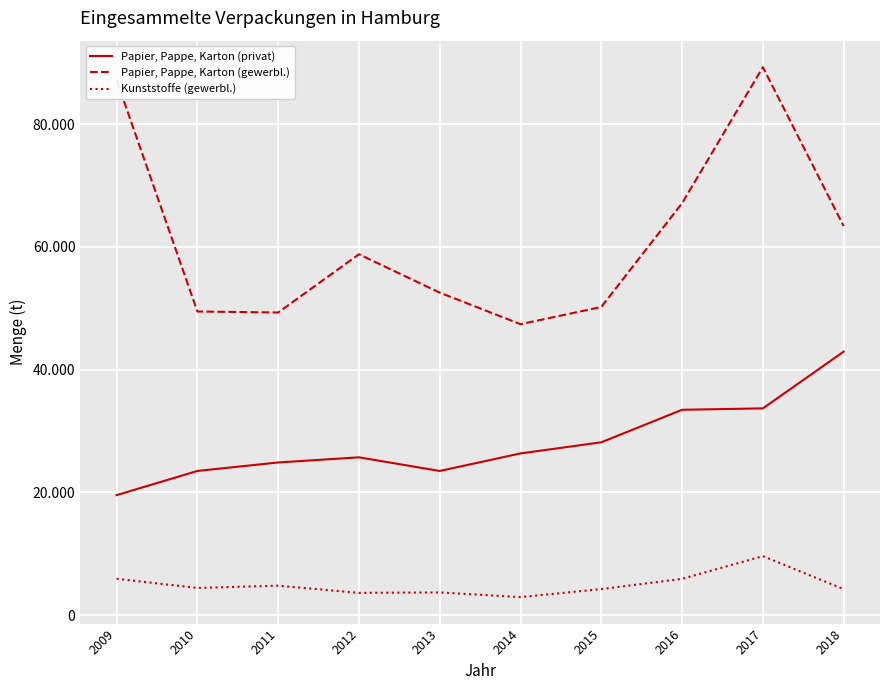

True or false: Kunststoffe (gewerbl.) and Papier, Pappe, Karton (privat) cross at least once.

False